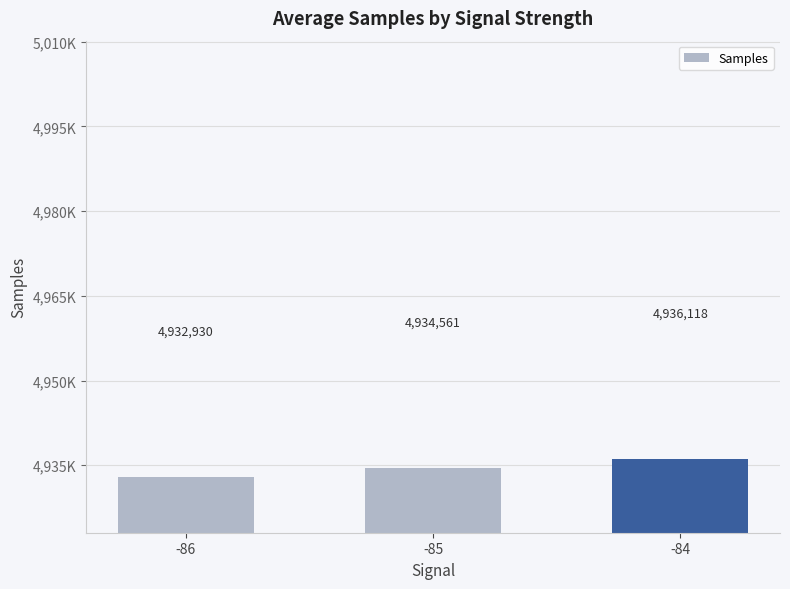

Does the chart contain any negative values?

No